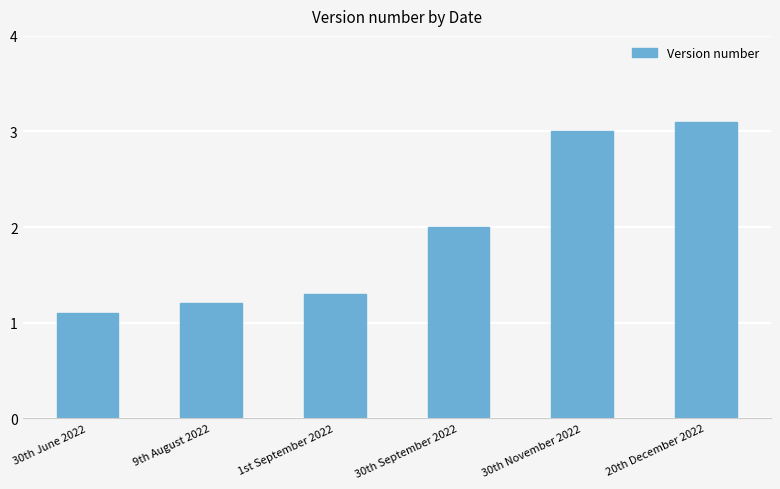

Reading left to right, extract all data points from this chart.

30th June 2022=1.1	9th August 2022=1.2	1st September 2022=1.3	30th September 2022=2.0	30th November 2022=3.0	20th December 2022=3.1